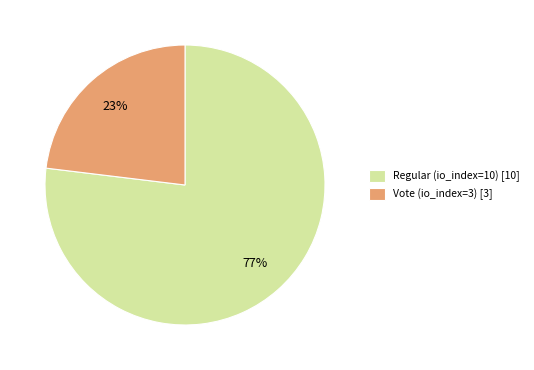

Is the sum of Regular (io_index=10) and Vote (io_index=3) greater than half?

Yes